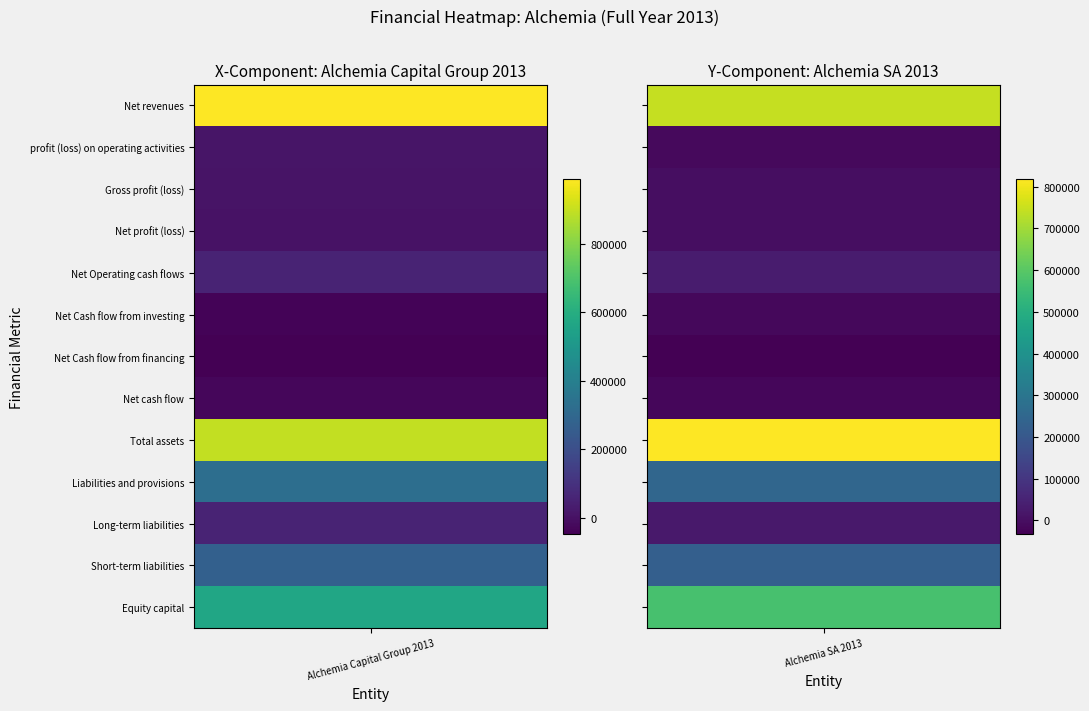

Which series has the largest range (max minus min)?

Net revenues